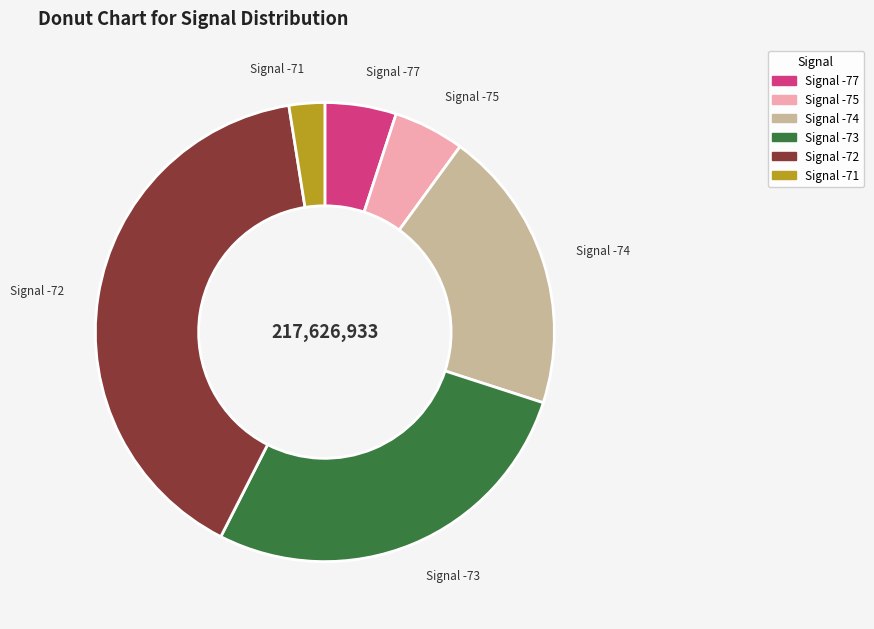

Is there a majority slice in this chart?

No